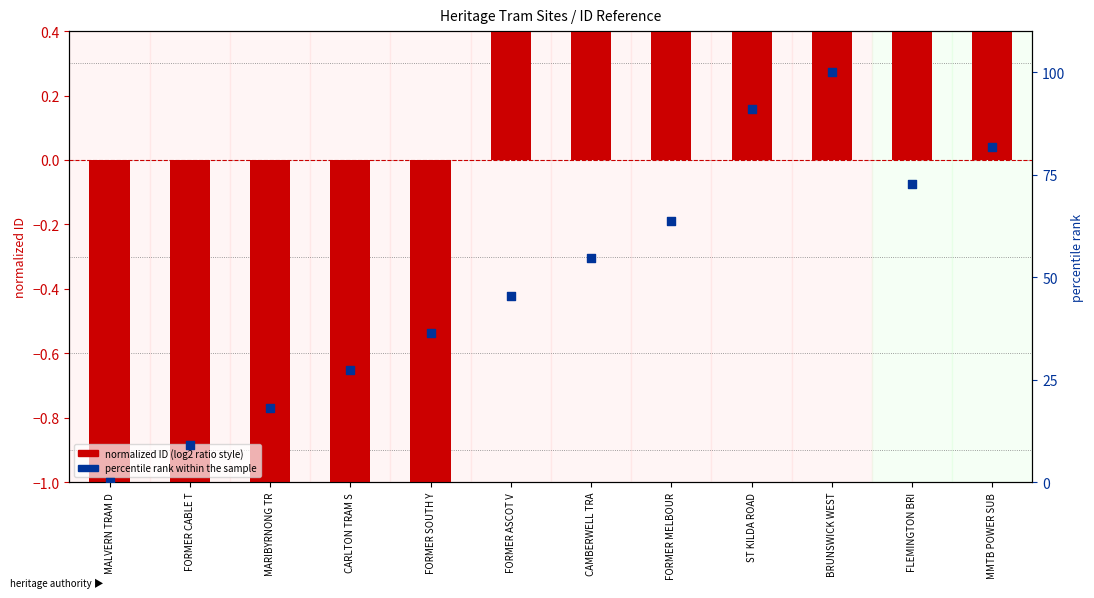

Which series reaches the minimum Y coordinate?

normalized ID (log2 ratio style)